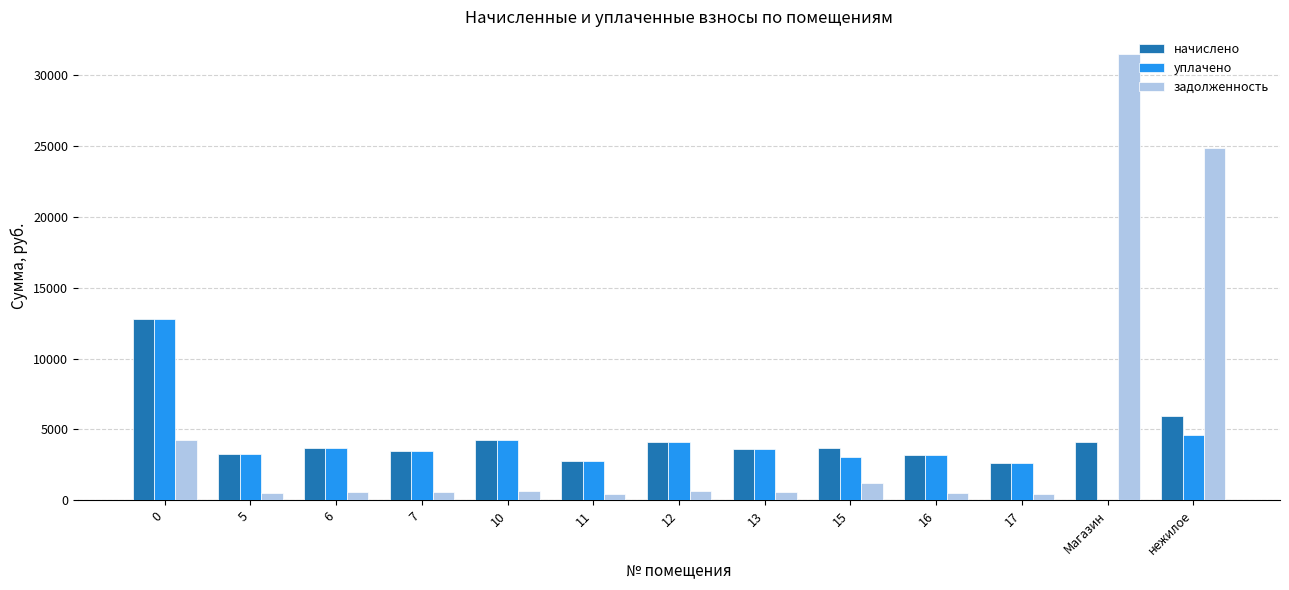

The начислено series shows 6091.3 at 15. True or false?

False